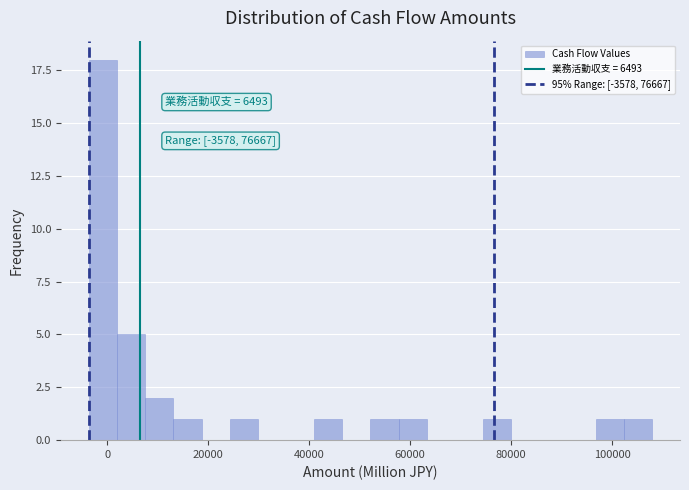

Around what value on the x-axis is the tallest bar? Give the approximate position of its centre, as read against the axis.

0